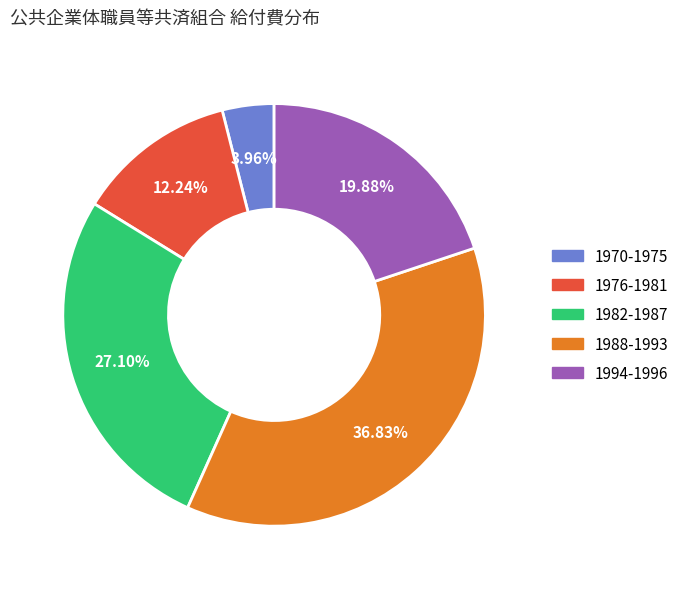

Is there a majority slice in this chart?

No